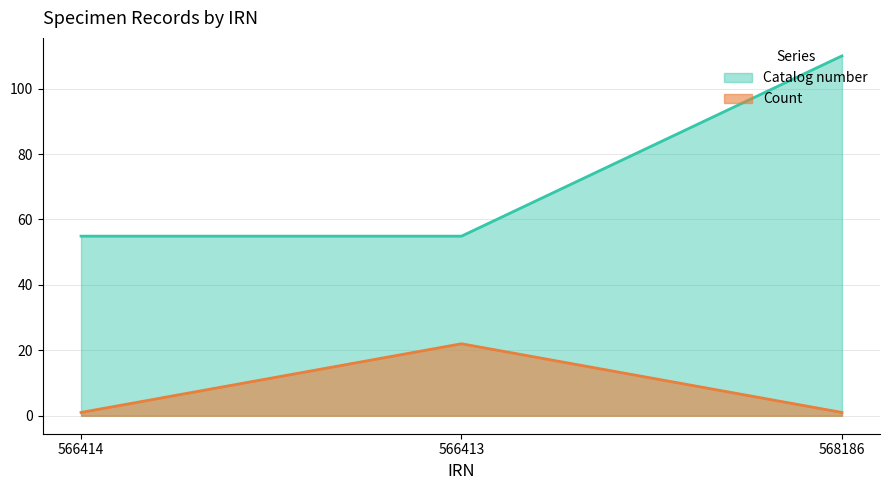

List the labels in order of Count value, smallest first.

566414, 568186, 566413